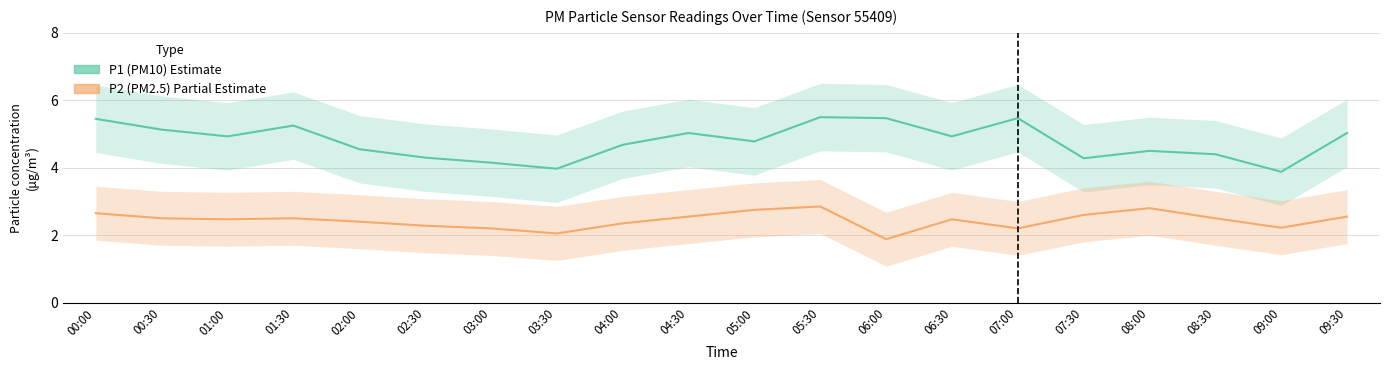

At which label does P2 (PM2.5) reach its peak?

05:30